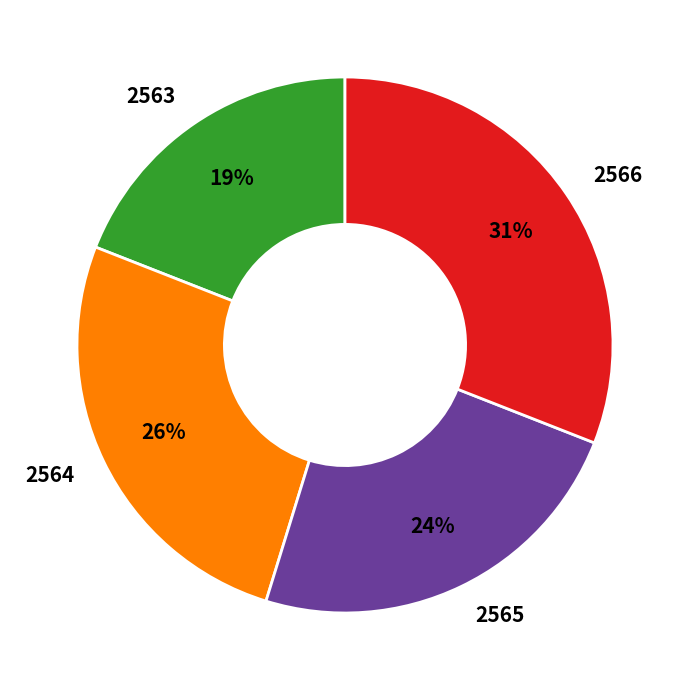

To the nearest percent, what is the average slice percentage?

25%